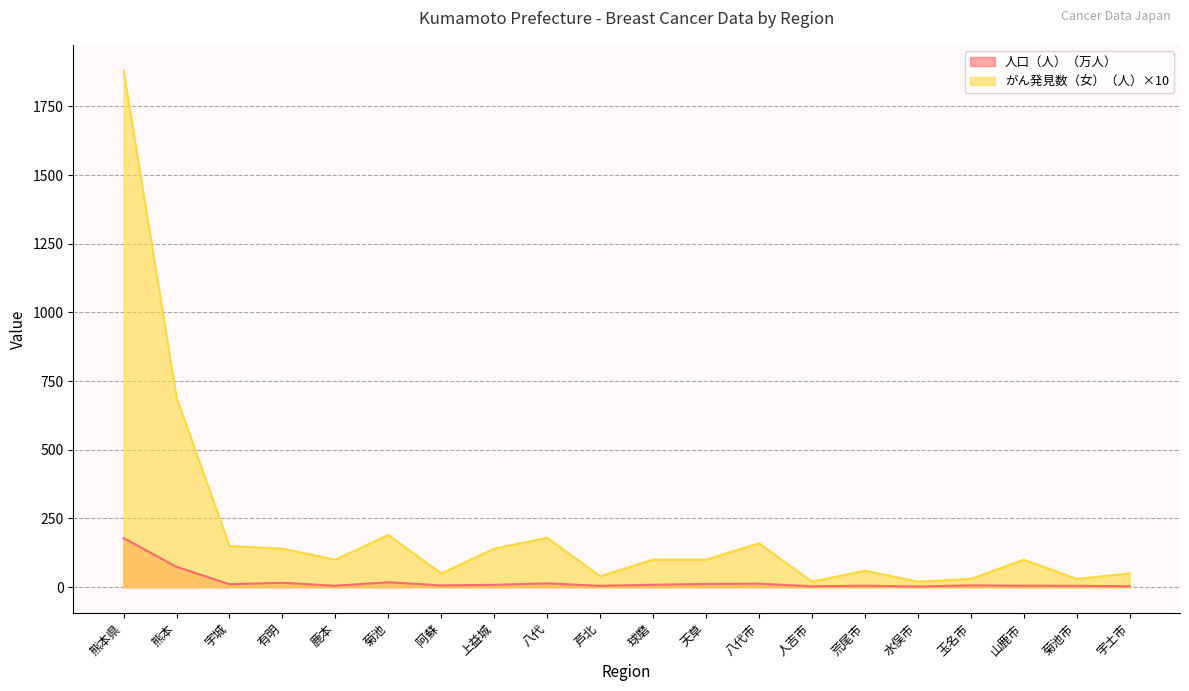

What is the sum of the 人口（人） values at 水俣市 and 菊池?

20.6